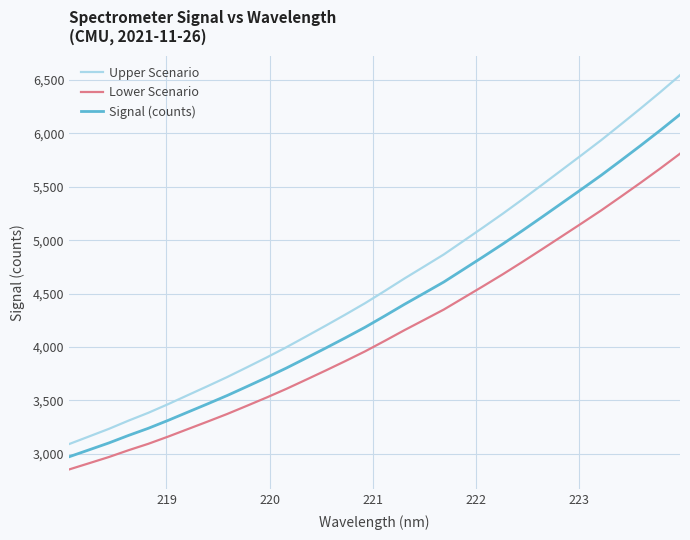

What is the sum of all Lower Scenario values?

131990.7